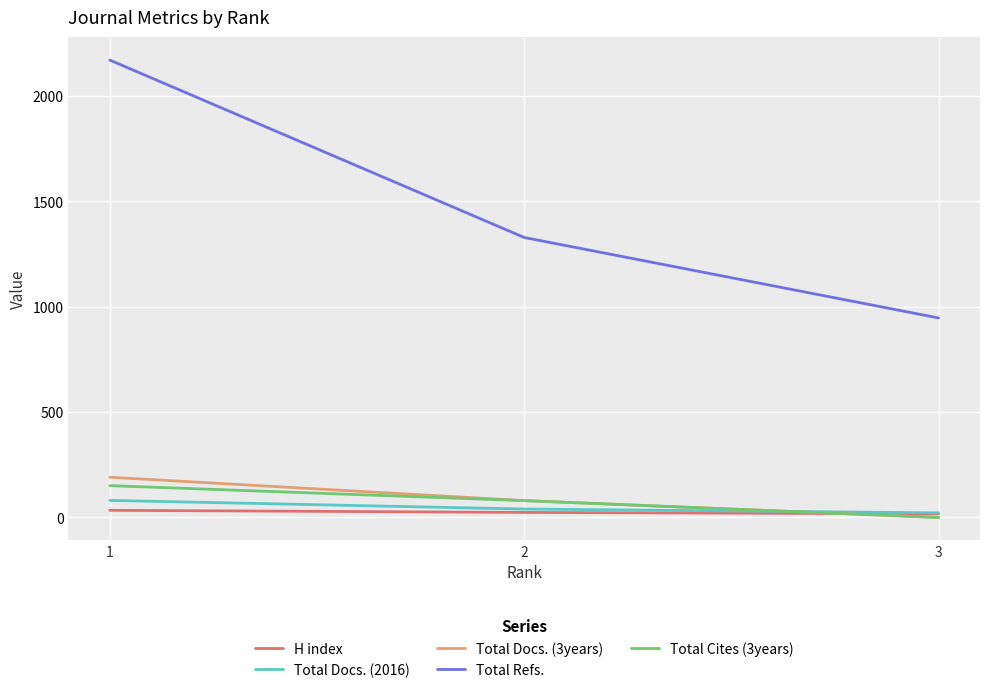

Which label corresponds to the smallest value in the chart?

3